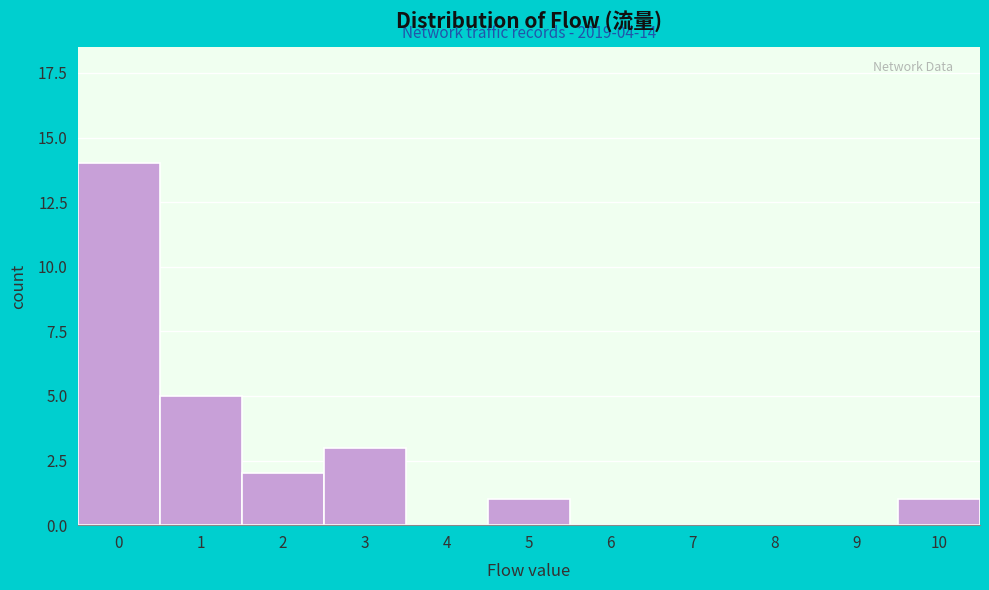

Reading left to right, transcribe all the data shown in this chart.

0=14	1=5	2=2	3=3	4=0	5=1	6=0	7=0	8=0	9=0	10=1